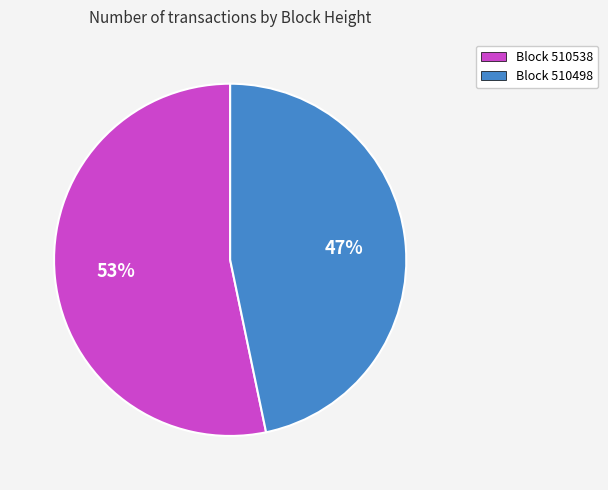

Is there a majority slice in this chart?

Yes